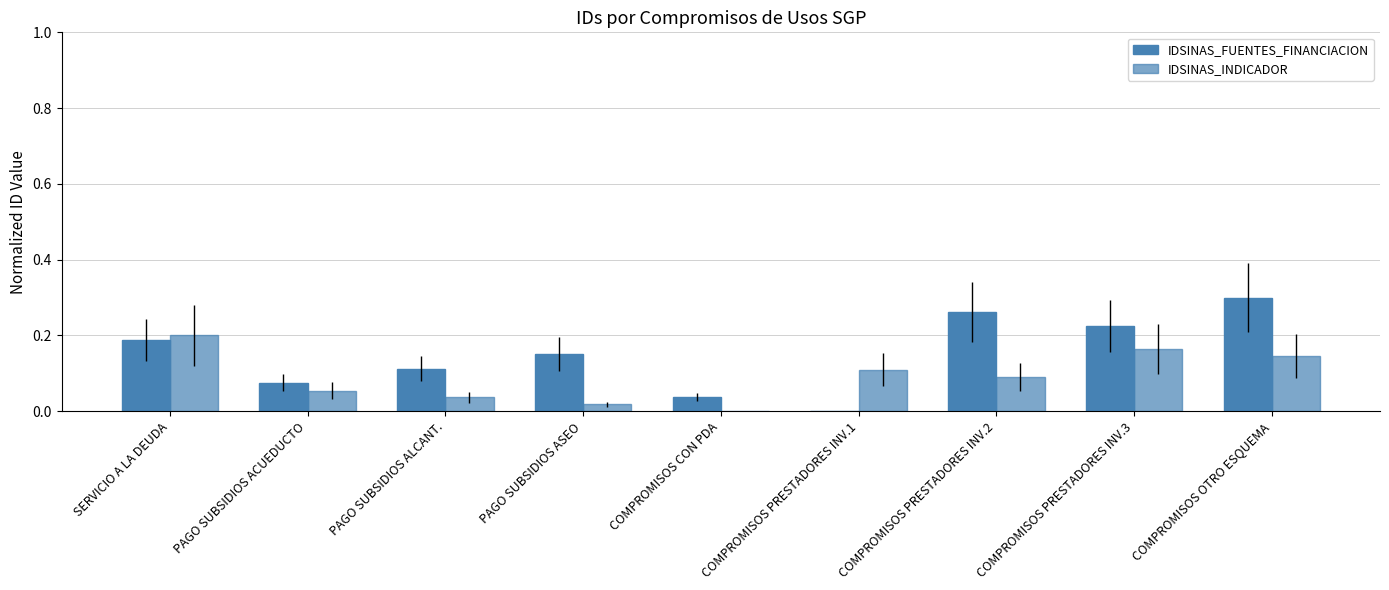

Which series has the widest spread of values?

IDSINAS_FUENTES_FINANCIACION